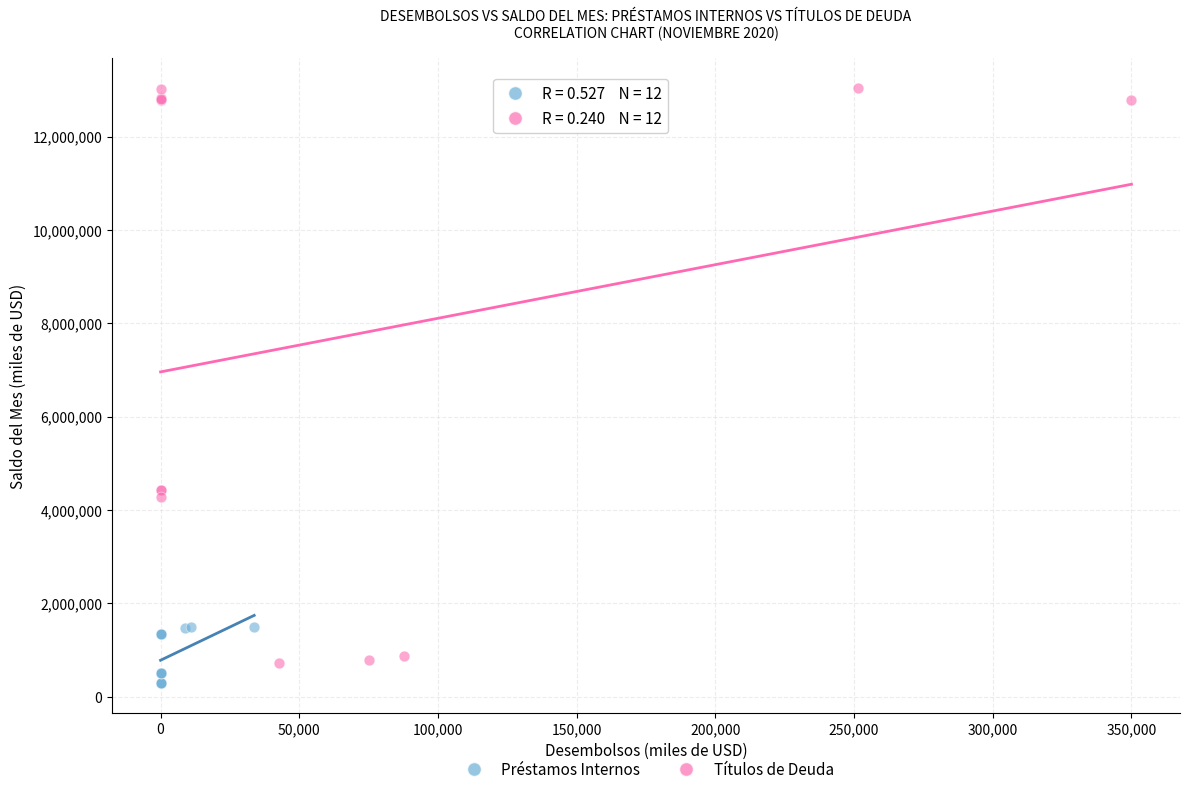

Which series has the largest Y range (max minus min)?

Títulos de Deuda